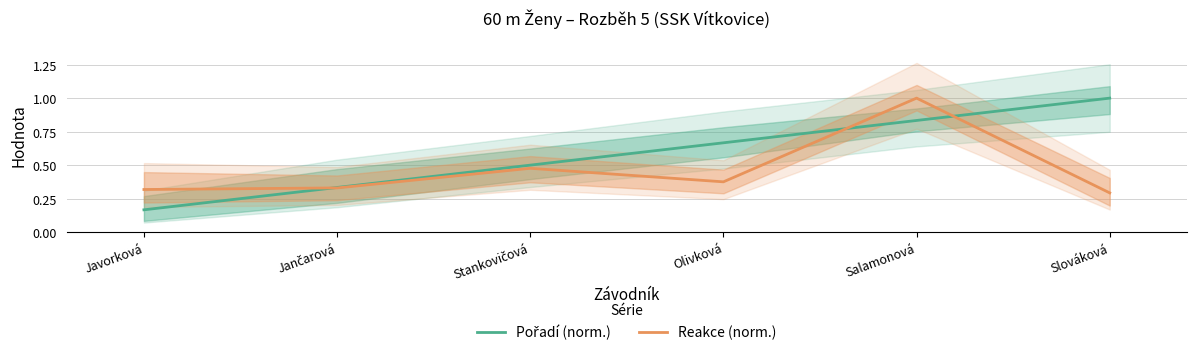

Which series has the largest total across all categories?

Pořadí (norm.)